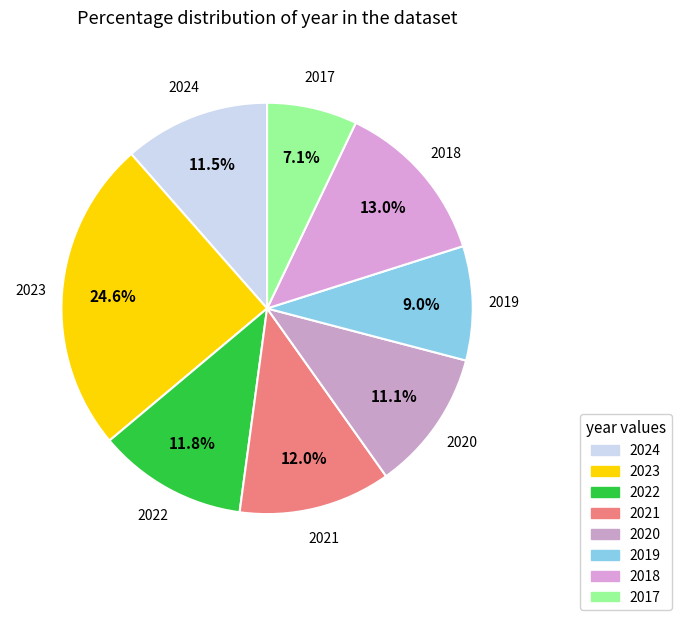

How many segments does this pie chart have?

8